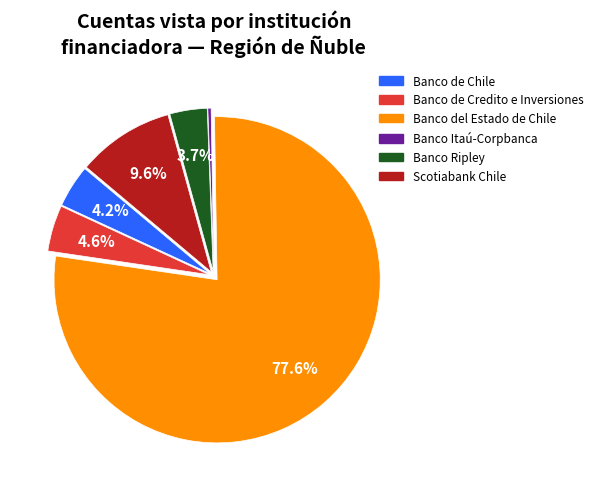

What is the largest slice in the pie chart?

Banco del Estado de Chile